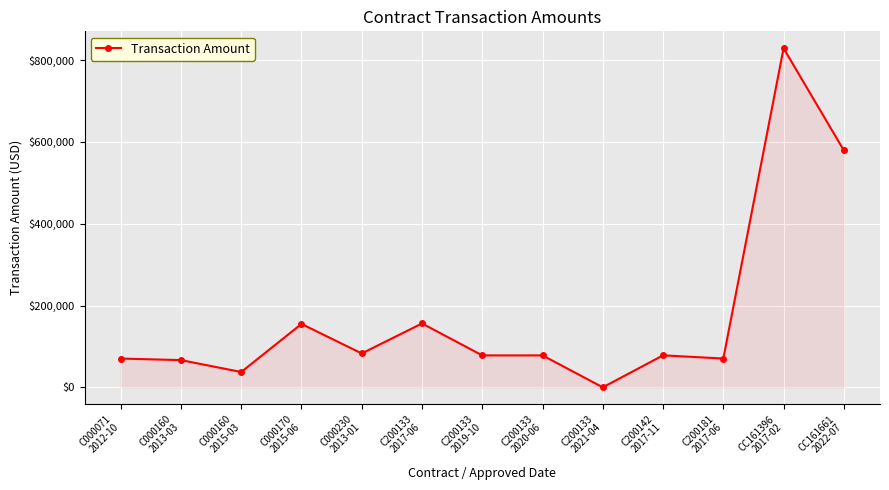

Count the number of categories in the chart.

13